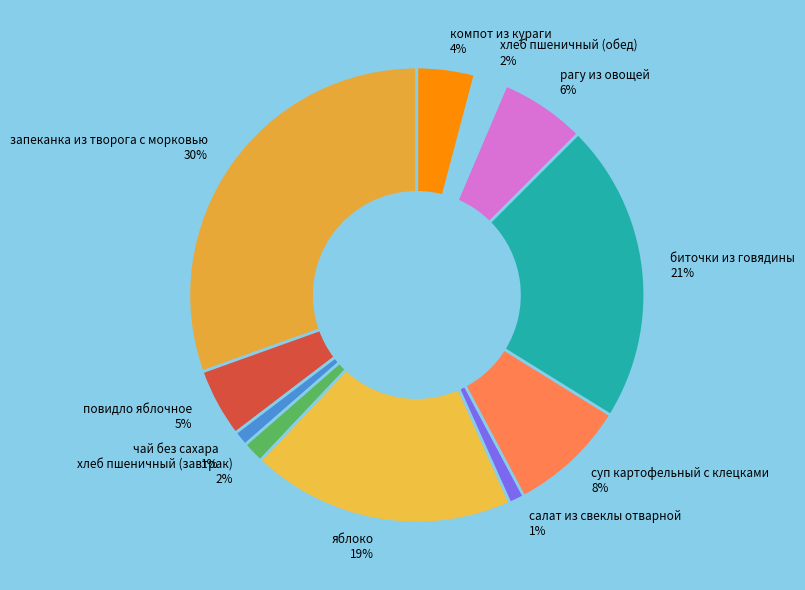

Is the sum of рагу из овощей 6% and запеканка из творога с морковью 30% greater than half?

No